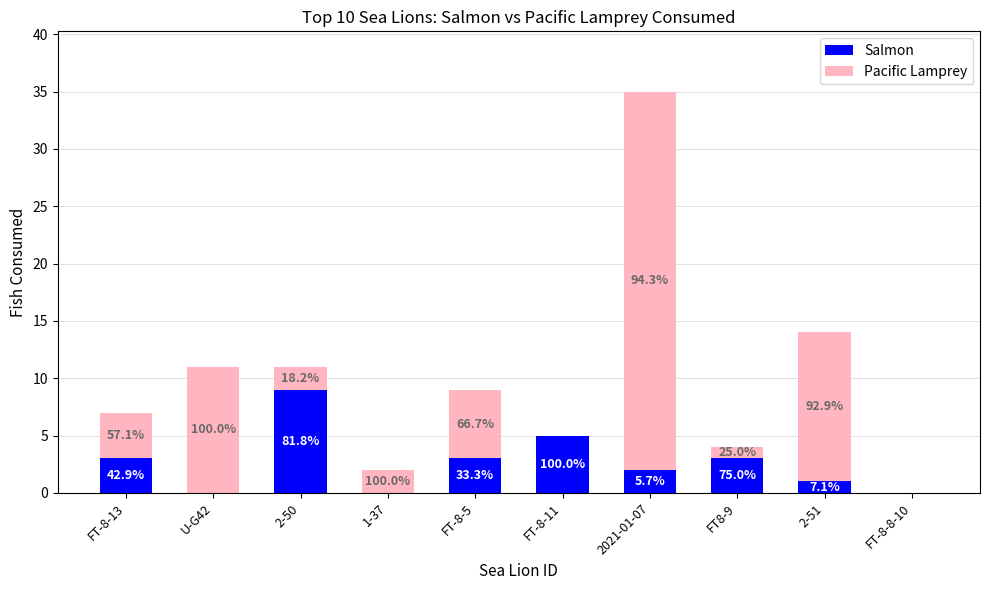

How many Salmon values are between 0 and 3?

8